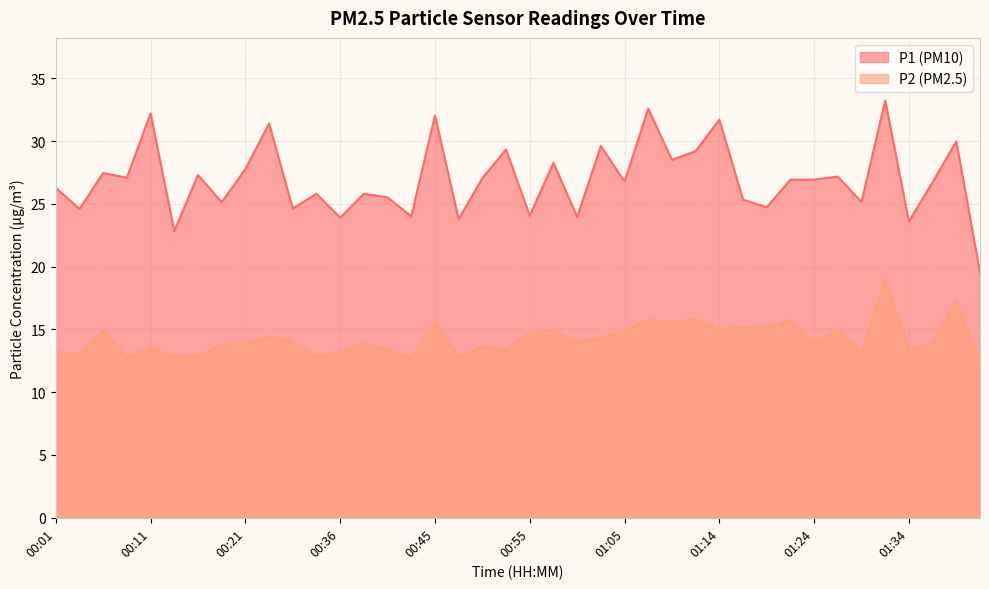

The value of P2 at 01:41 is 7.4. True or false?

False